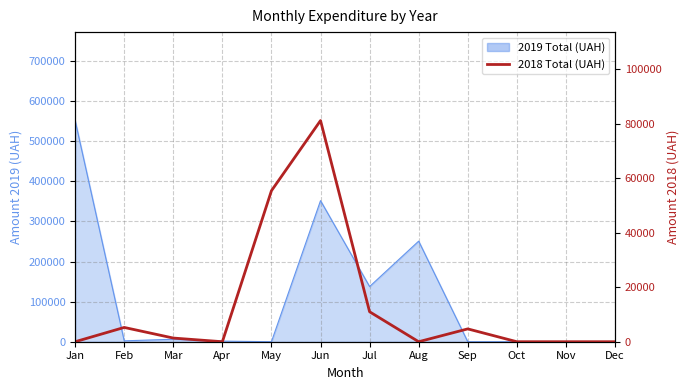

At which category does the data reach its first local peak?

Feb